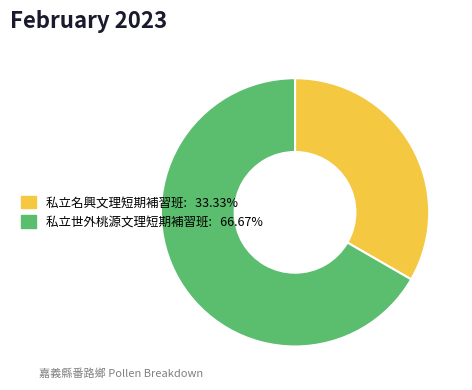

Which category has the biggest portion of the pie?

私立世外桃源文理短期補習班